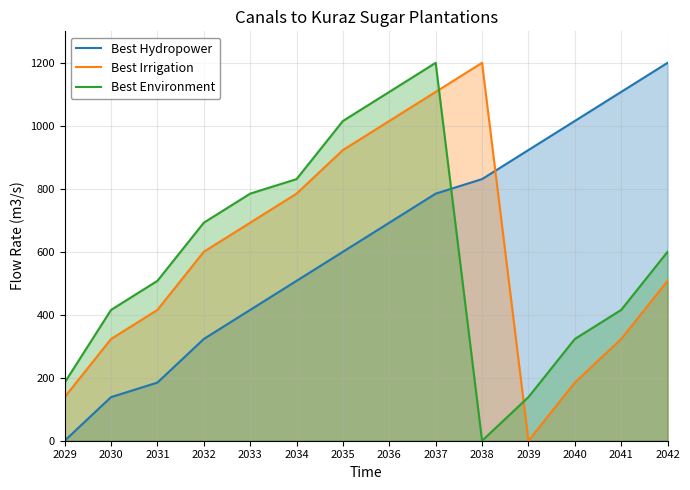

Is it true that Best Environment equals 1107.7 at 2036?

True